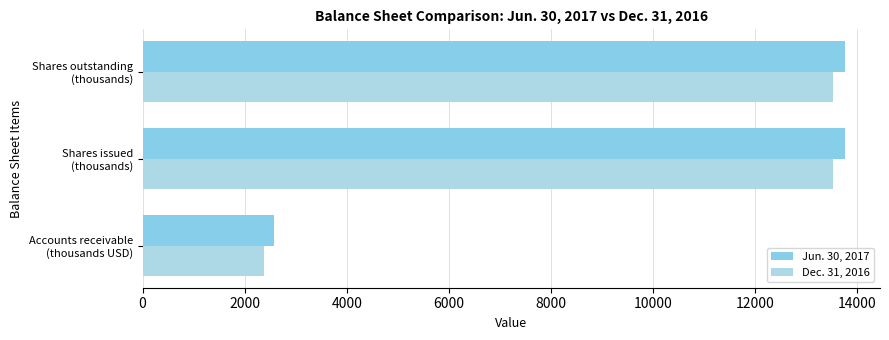

Count the Dec. 31, 2016 values in the range 2370 to 13533.

3